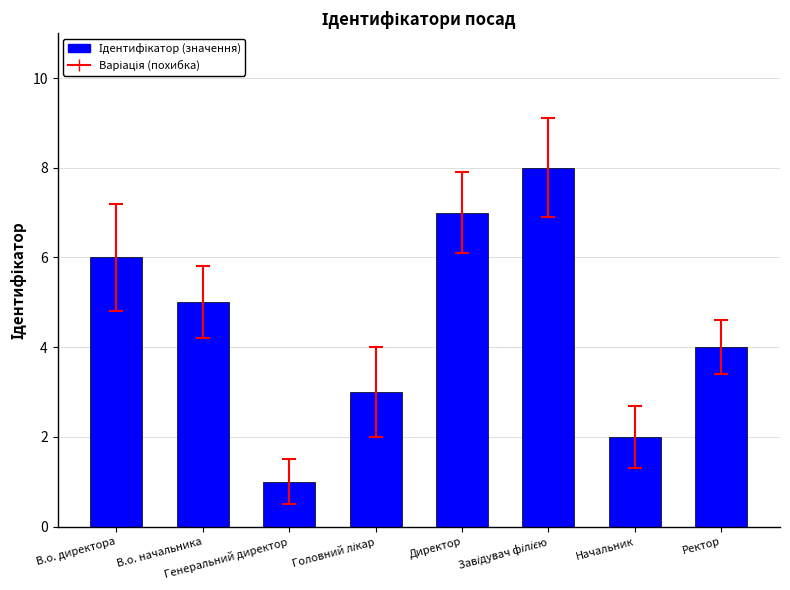

What is the difference between the second highest and second lowest values?

5